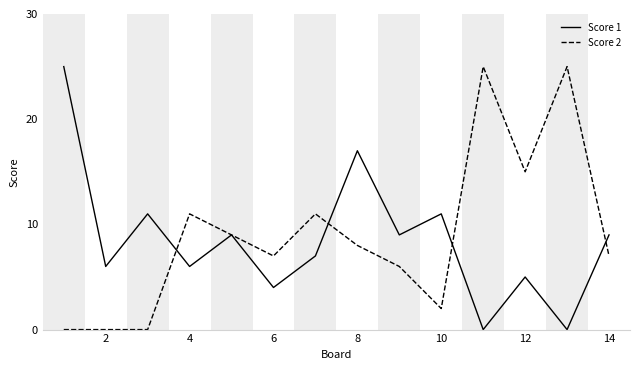

What is the sum of all Score 2 values?

126